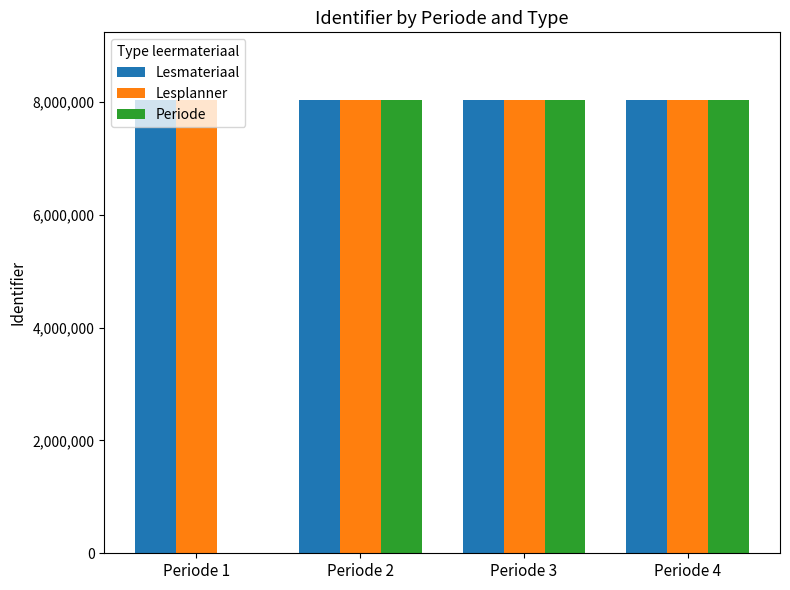

The value of Lesmateriaal at Periode 2 is 8029557. True or false?

True